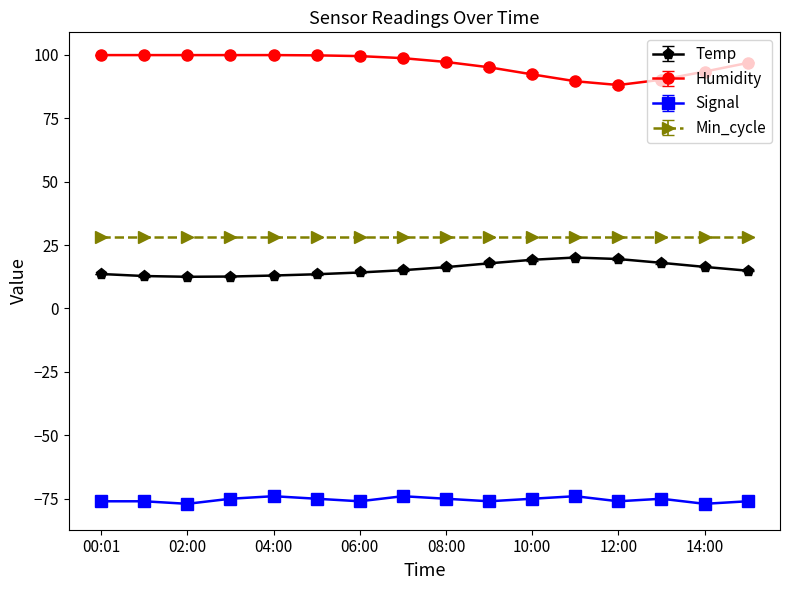

How many lines are shown in the chart?

4